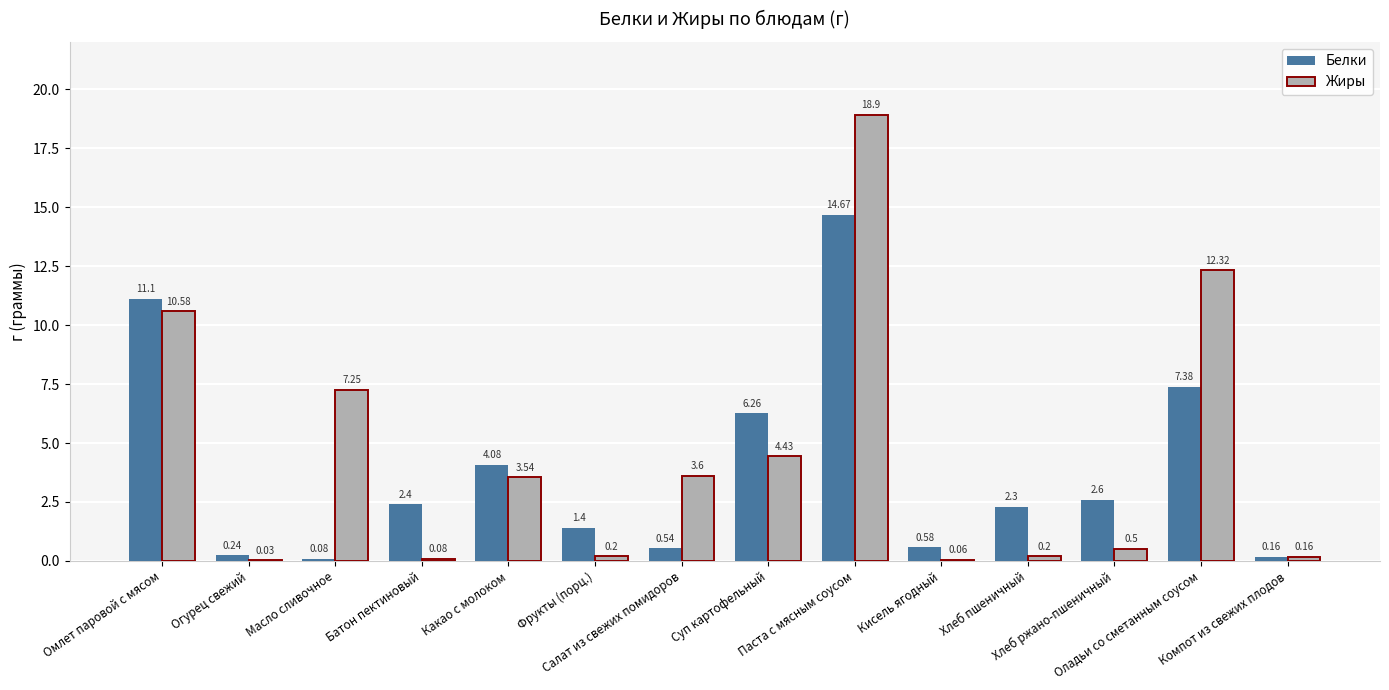

What value does the Жиры series have at Компот из свежих плодов?

0.2